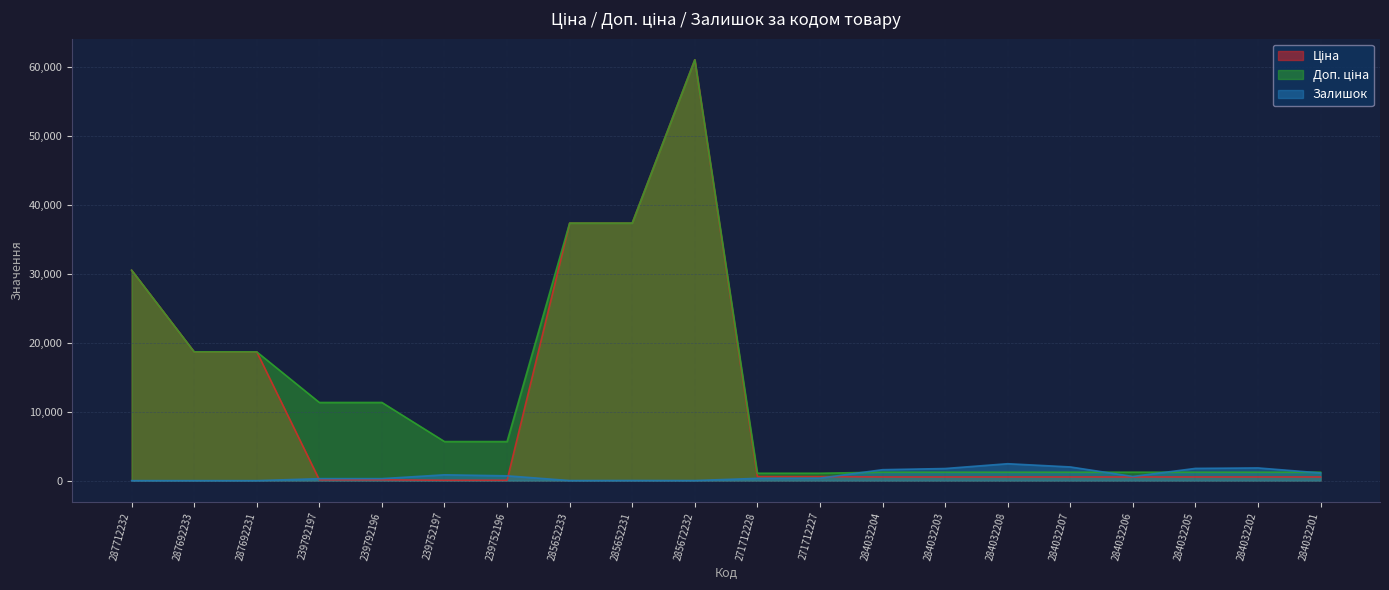

Which has a higher value, 284032201 or 285672232?

285672232